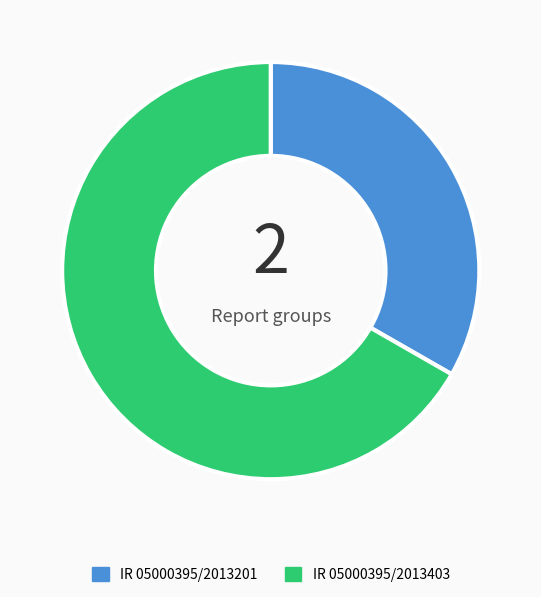

Rank the categories by value from highest to lowest.

IR 05000395/2013403, IR 05000395/2013201